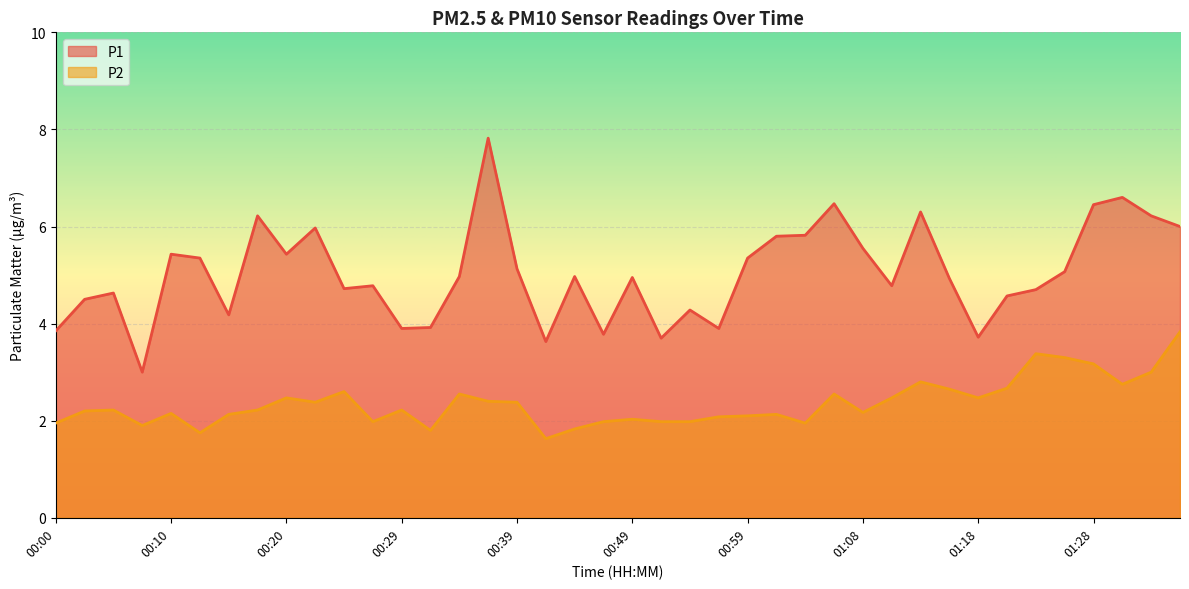

Which has a higher value, 00:07 or 01:33?

01:33